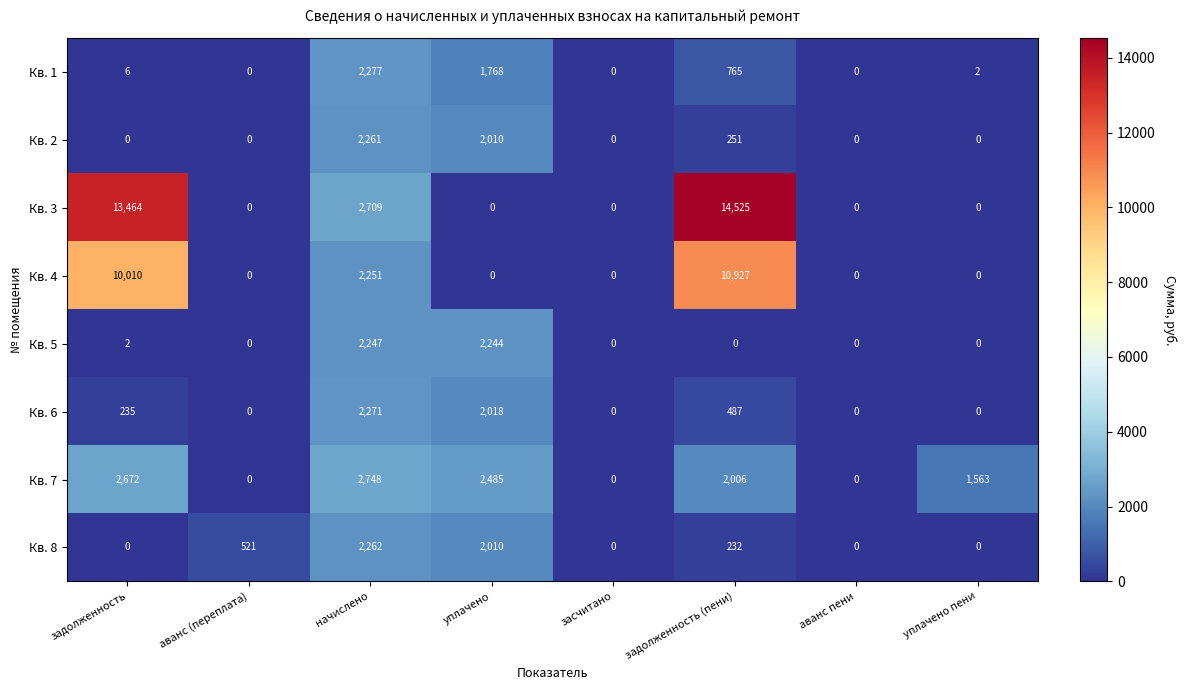

How many series are shown in this chart?

8